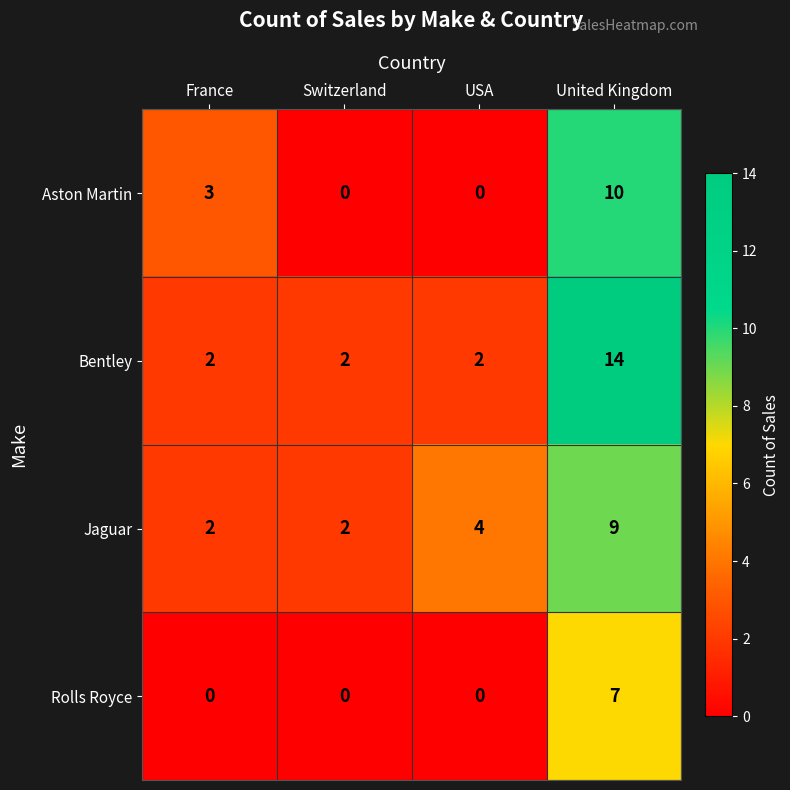

What is the difference between the highest and lowest values at United Kingdom?

7